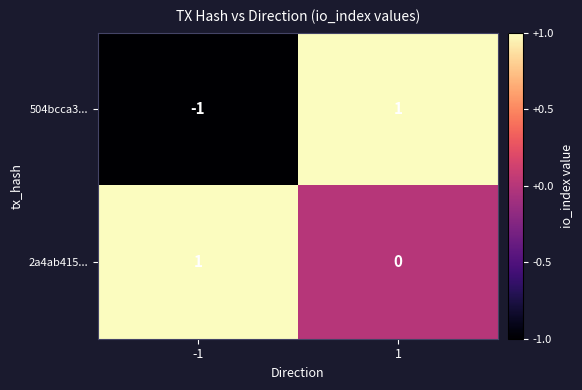

How many positive values does the 504bcca3... series have?

1